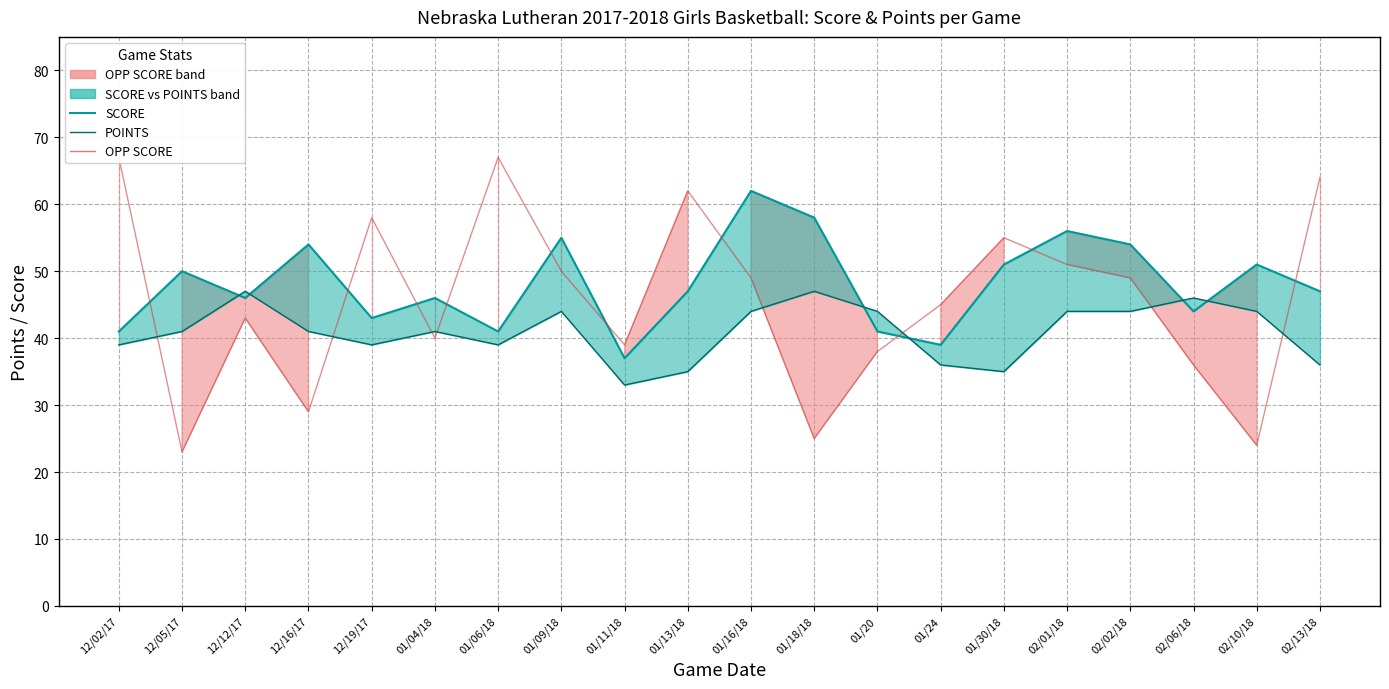

What is the value of the POINTS point at the 19th from the left?

44